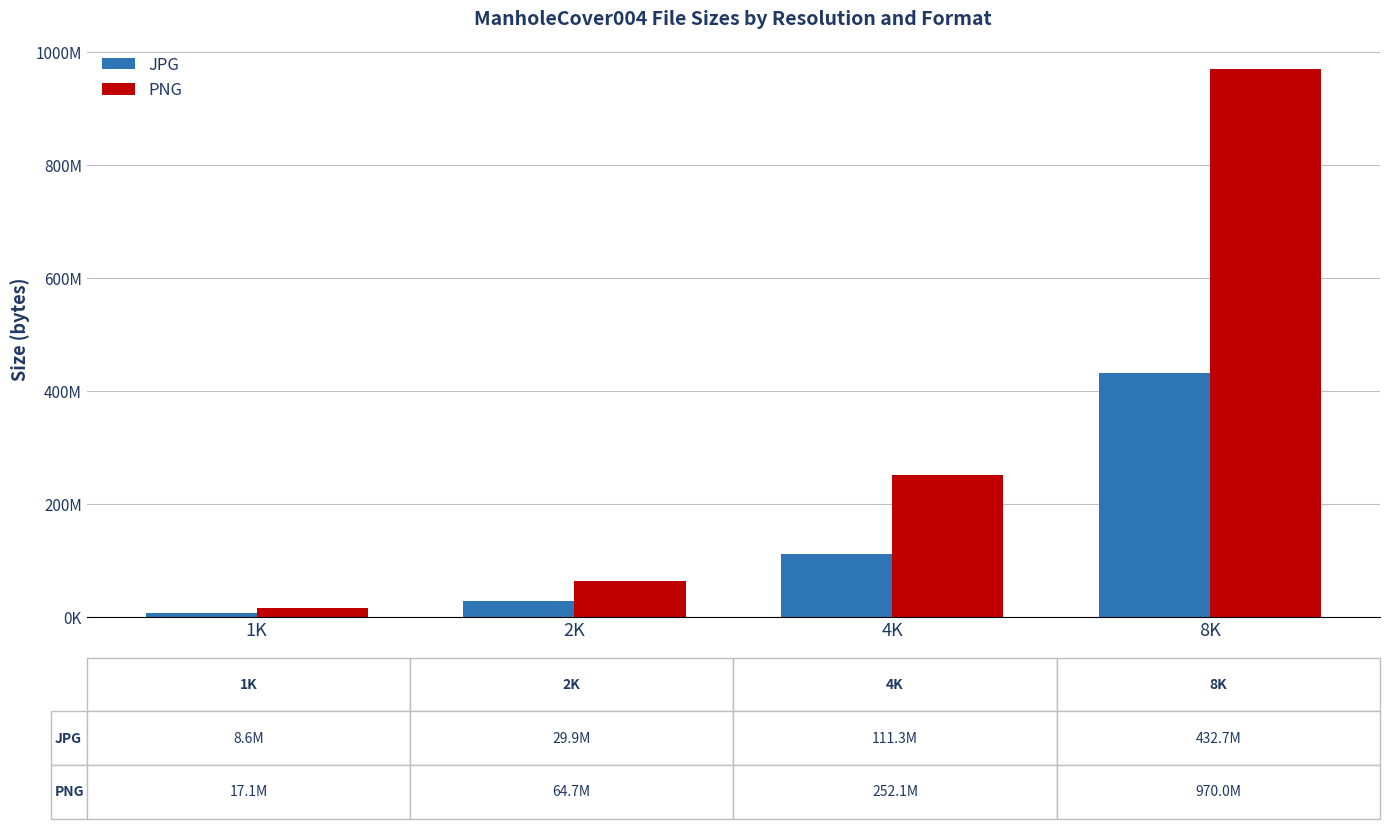

Does the chart contain stacked bars?

No